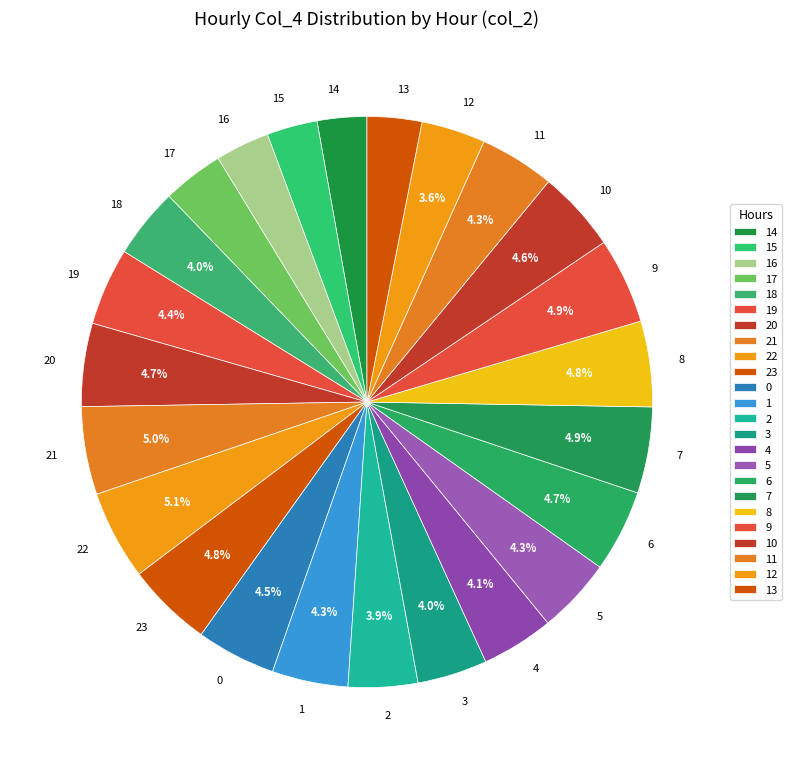

How many slices are in this pie chart?

24